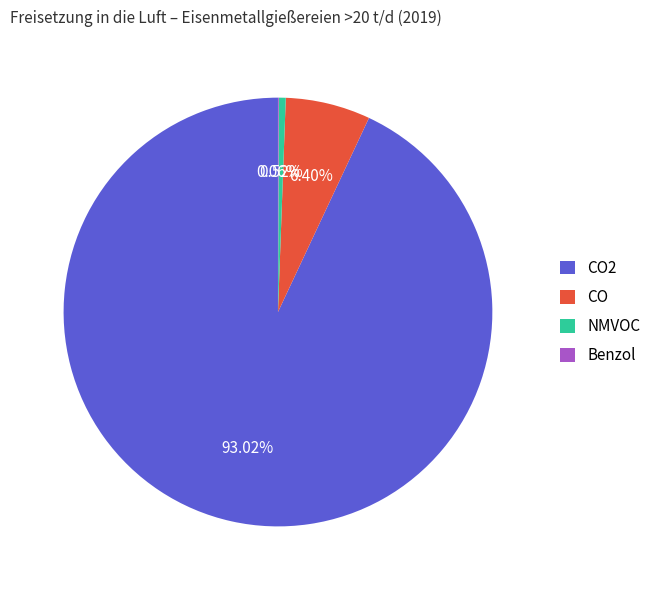

Which slice is the largest?

CO2